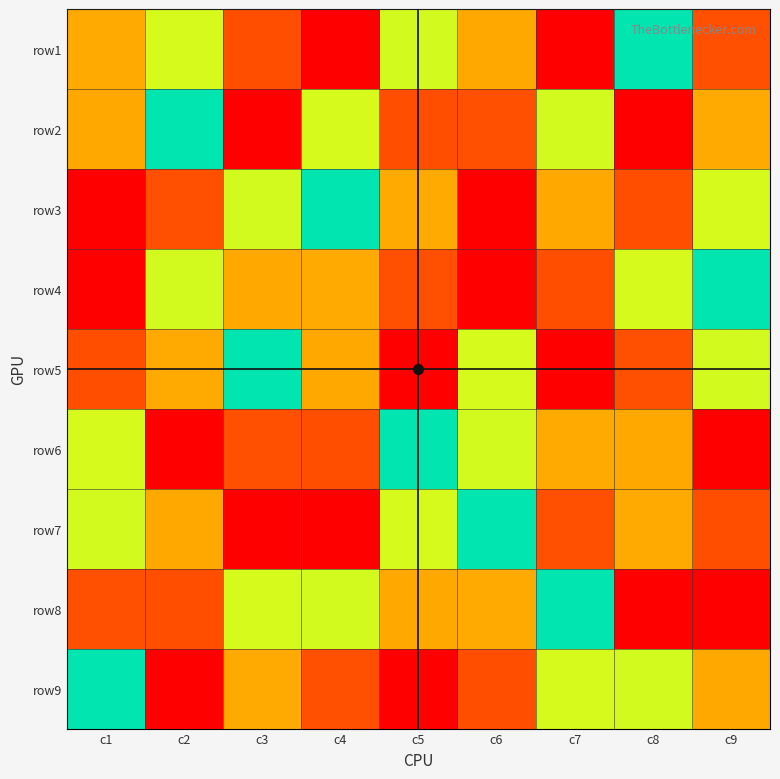

At which category is the sum across all series the highest?

c1